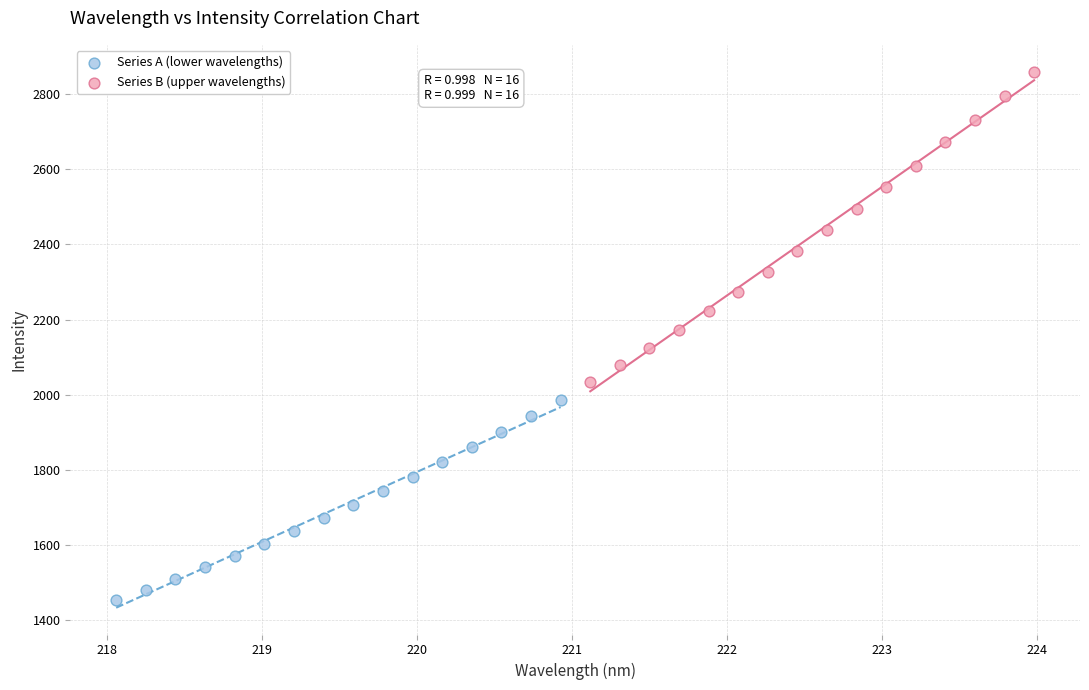

Which series contains the highest Y value?

Series B (upper wavelengths)